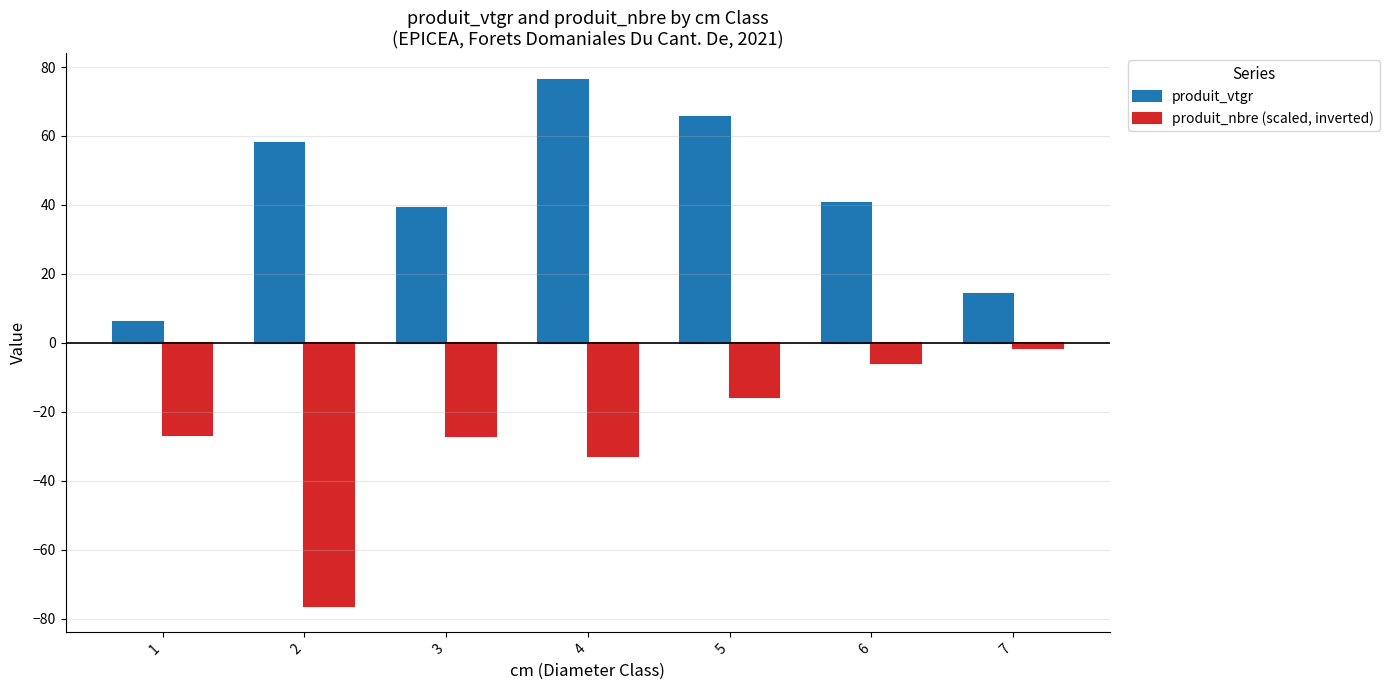

At which category does the chart reach its minimum across all series?

2